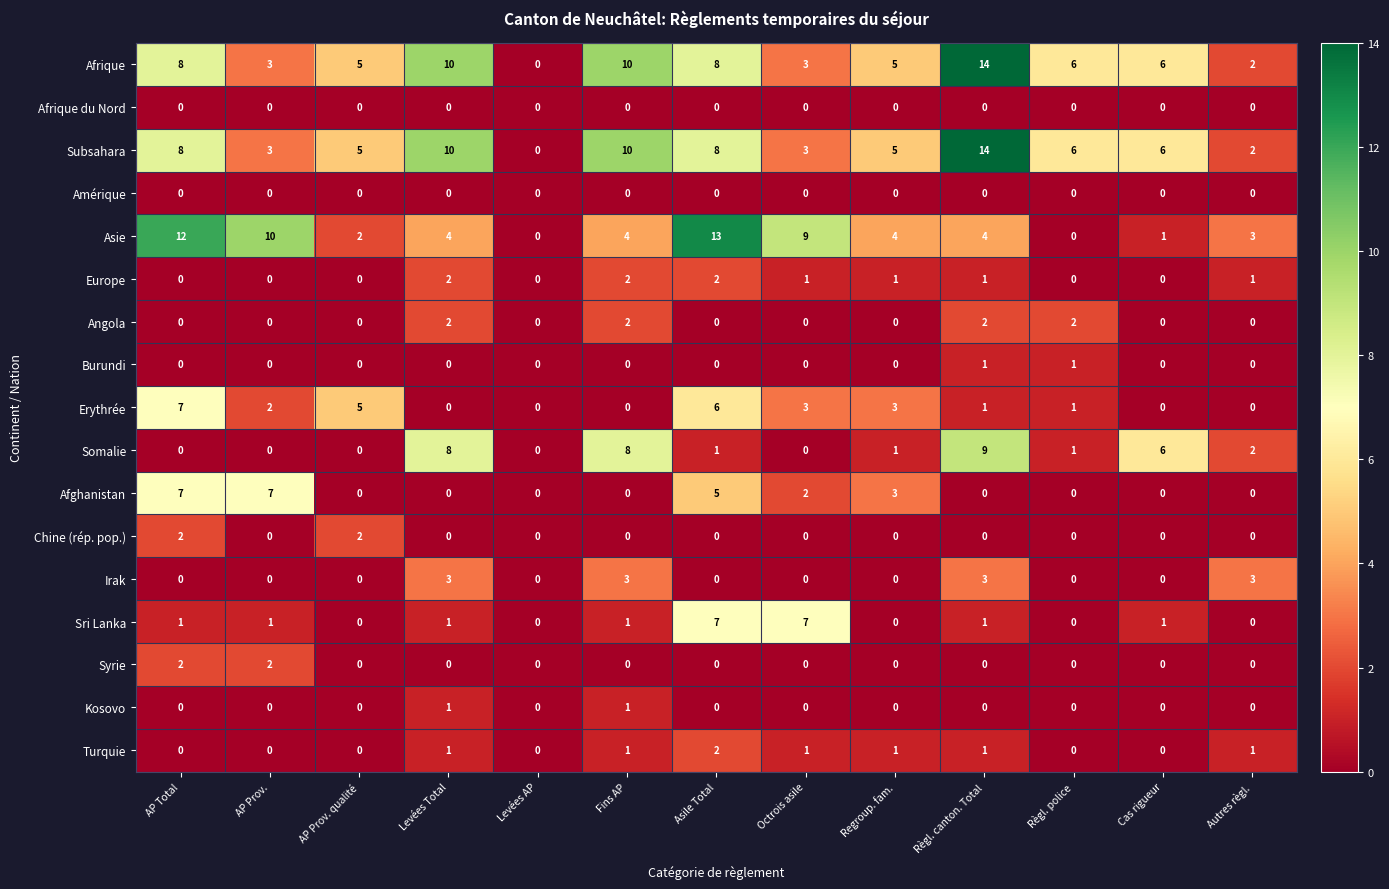

Read the Asie value at Asile Total.

13